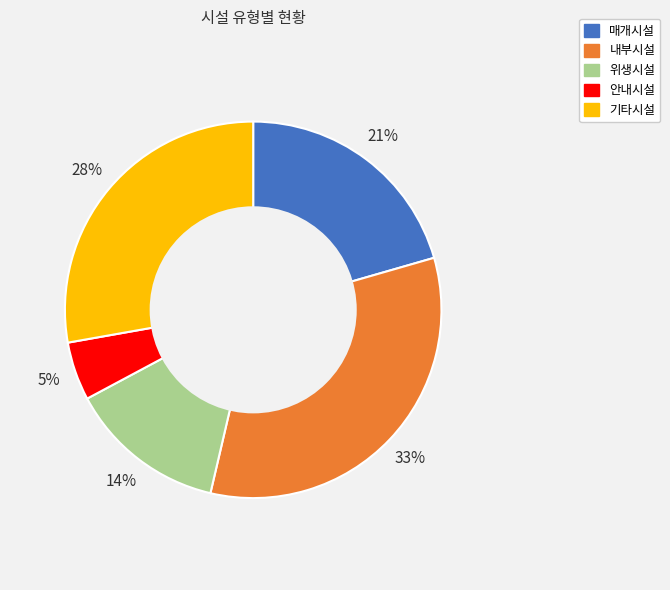

Which slice is the largest?

내부시설